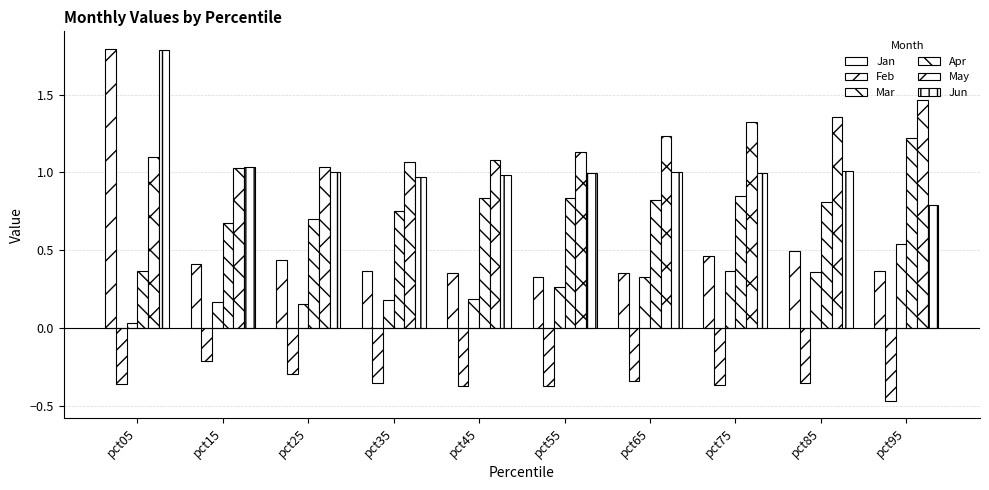

What is the difference between the second highest and second lowest values in the May series?

0.3